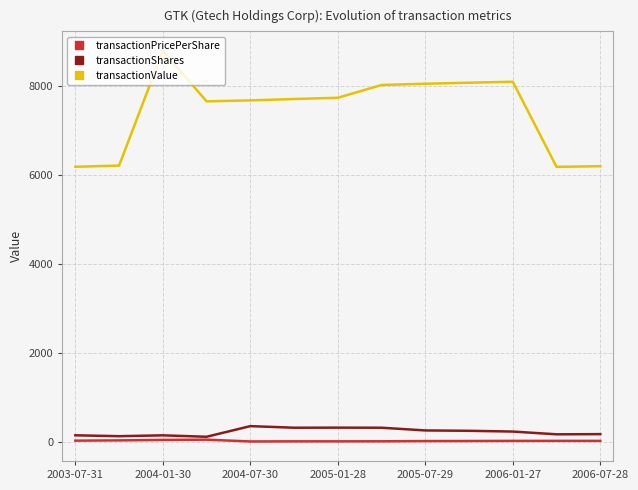

True or false: transactionShares and transactionValue intersect in this chart.

False